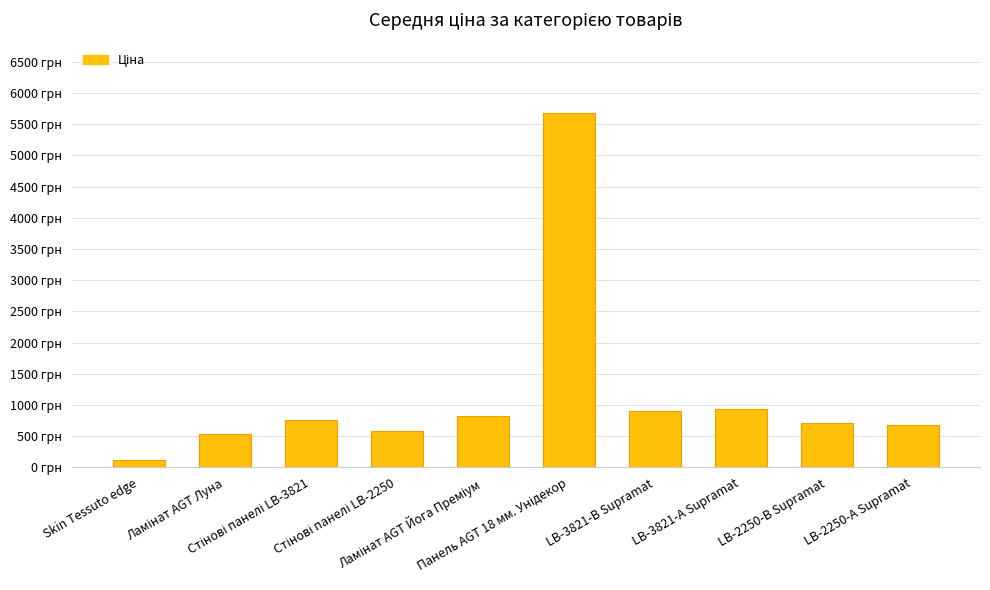

Reading right to left, transcribe all the data shown in this chart.

LB-2250-А Supramat=681.0	LB-2250-В Supramat=705.1	LB-3821-А Supramat=934.5	LB-3821-В Supramat=910.4	Панель AGT 18 мм. Унідекор=5673.8	Ламінат AGT Йога Преміум=818.5	Стінові панелі LB-2250=584.4	Стінові панелі LB-3821=752.2	Ламінат AGT Луна=539.0	Skin Tessuto edge=114.1